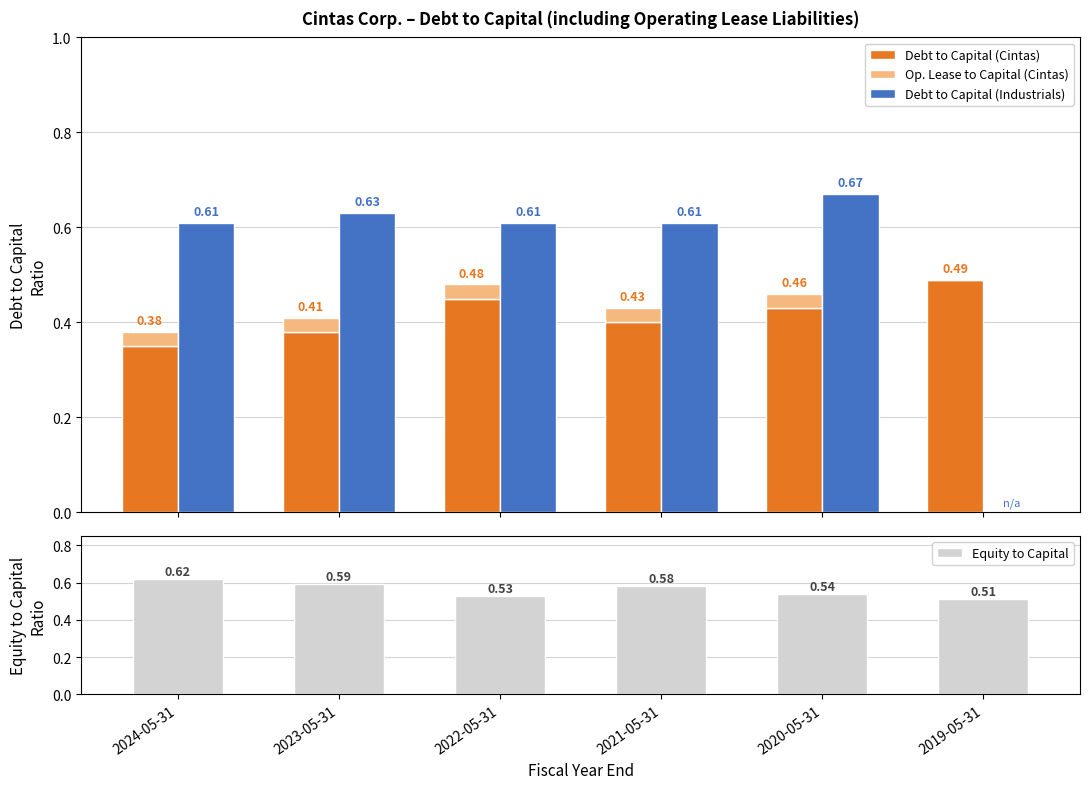

Reading left to right, what are all the values shown in this chart?

Debt to Capital (Cintas): 0.3	0.4	0.5	0.4	0.4	0.5
Op. Lease to Capital (Cintas): 0.0	0.0	0.0	0.0	0.0	0.0
Debt to Capital (Industrials): 0.6	0.6	0.6	0.6	0.7	0.0
Equity to Capital: 0.6	0.6	0.5	0.6	0.5	0.5